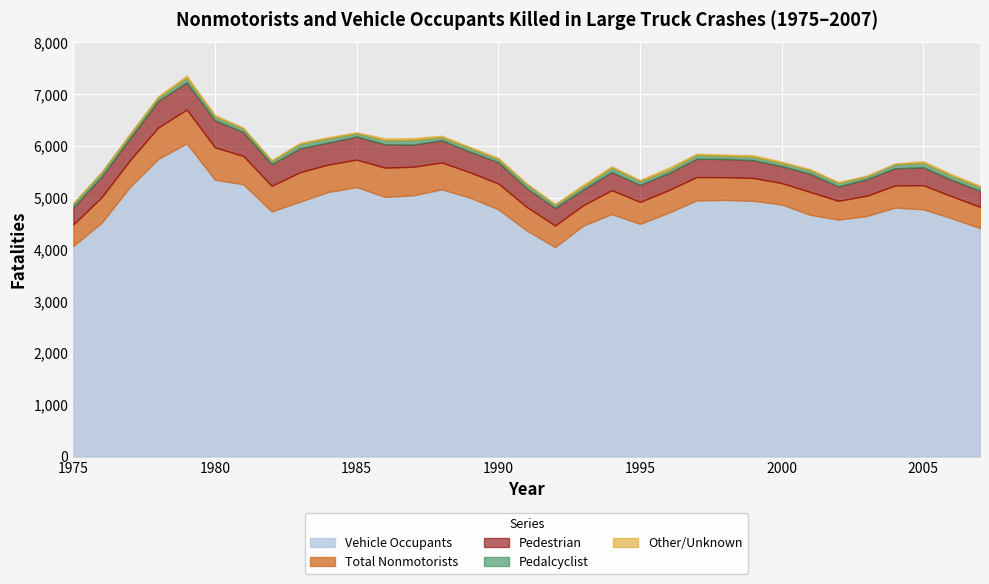

Where is the first local maximum for Total Nonmotorists?

1979